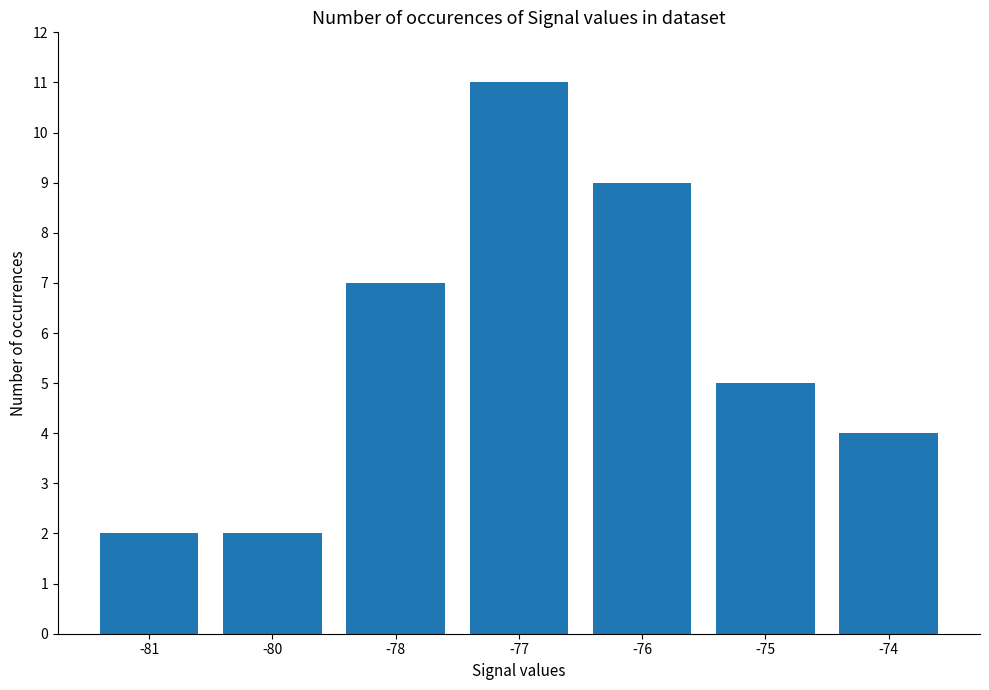

How many data points are less than 5?

3